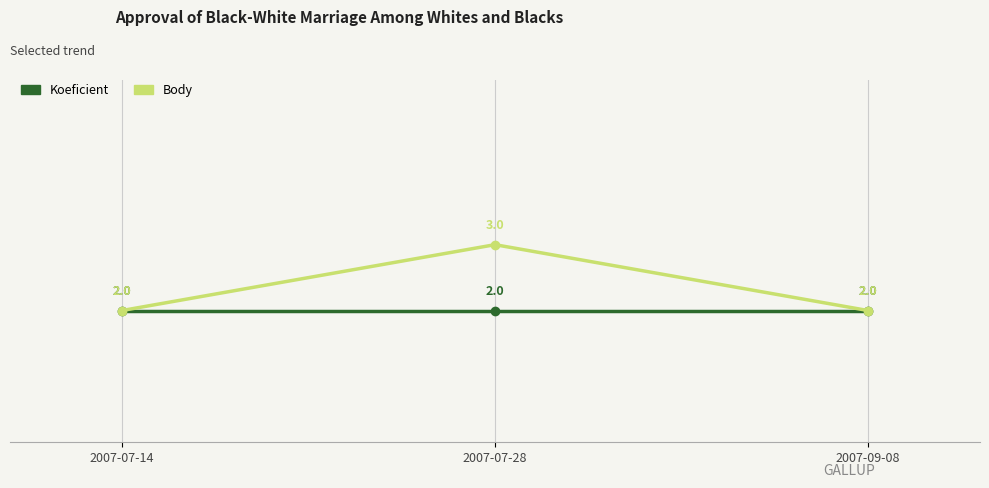

What position from the left is 2007-07-14?

1